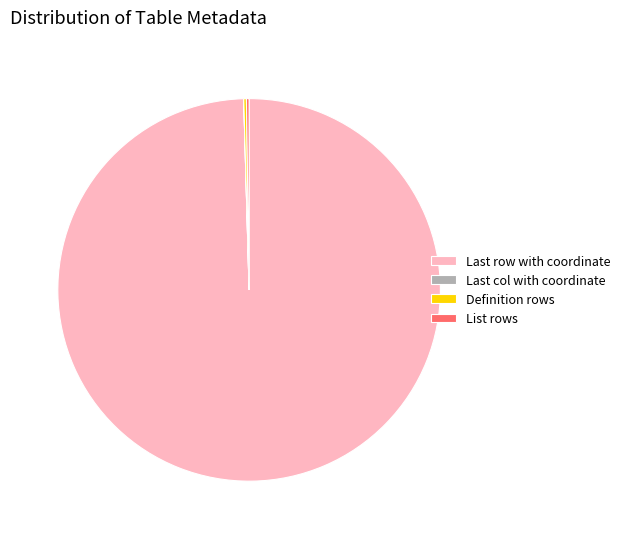

Does any single category account for the majority?

Yes